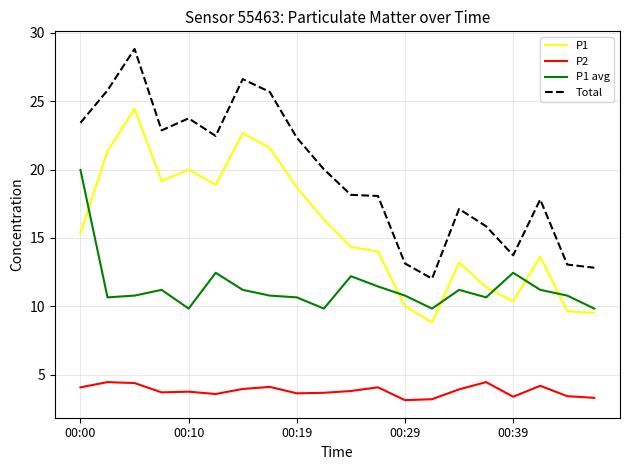

Which series has the largest total across all categories?

Total